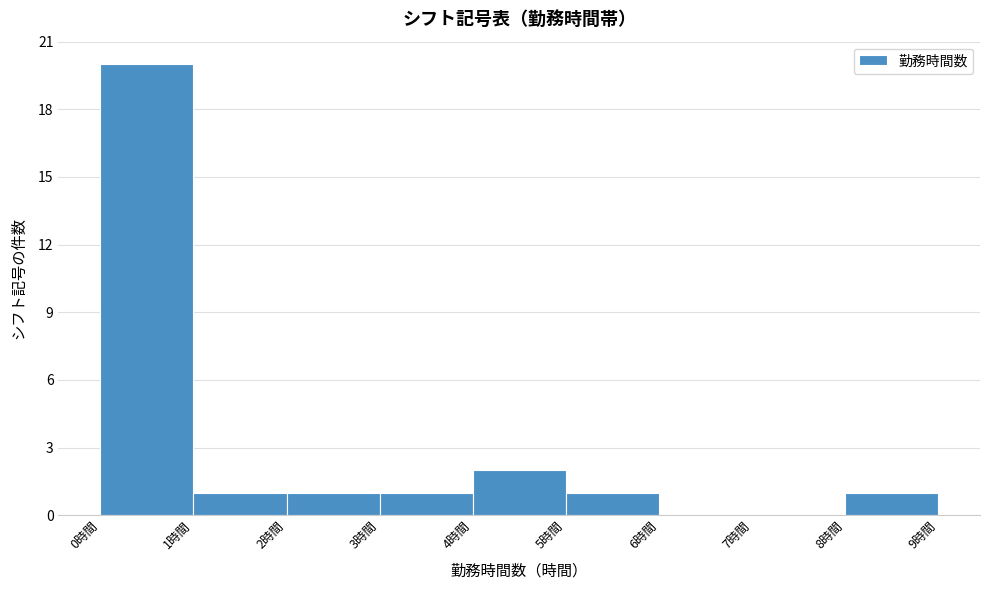

How tall is the bar that spans 3 to 4 on the x-axis? The values are not printed on the chart, so give them approximately, as read against the axis.

1